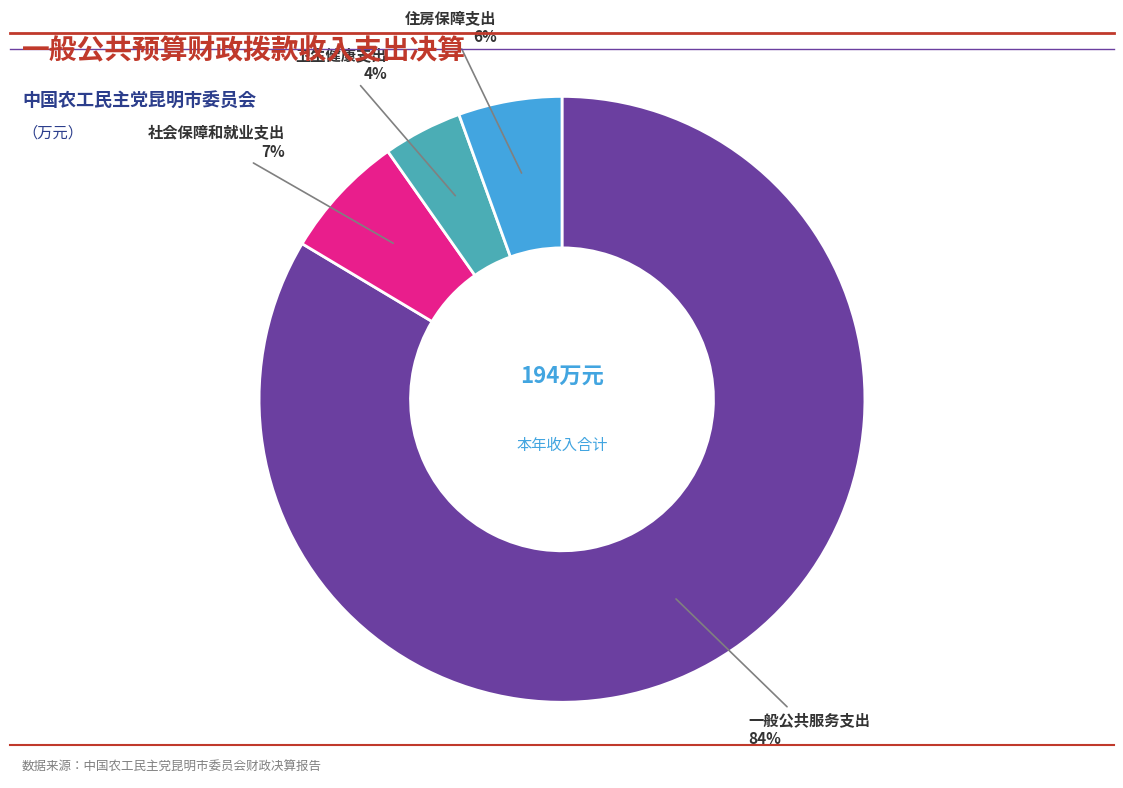

To the nearest percent, what percentage of the pie is 住房保障支出?

6%